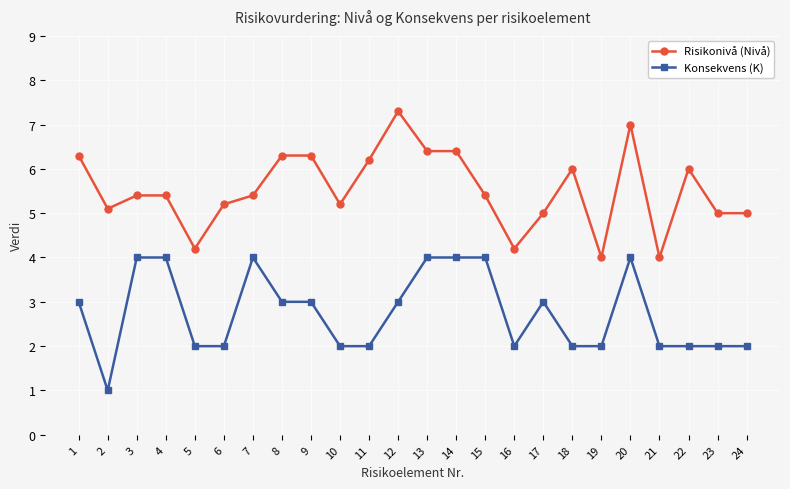

At which category is the sum across all series the highest?

20